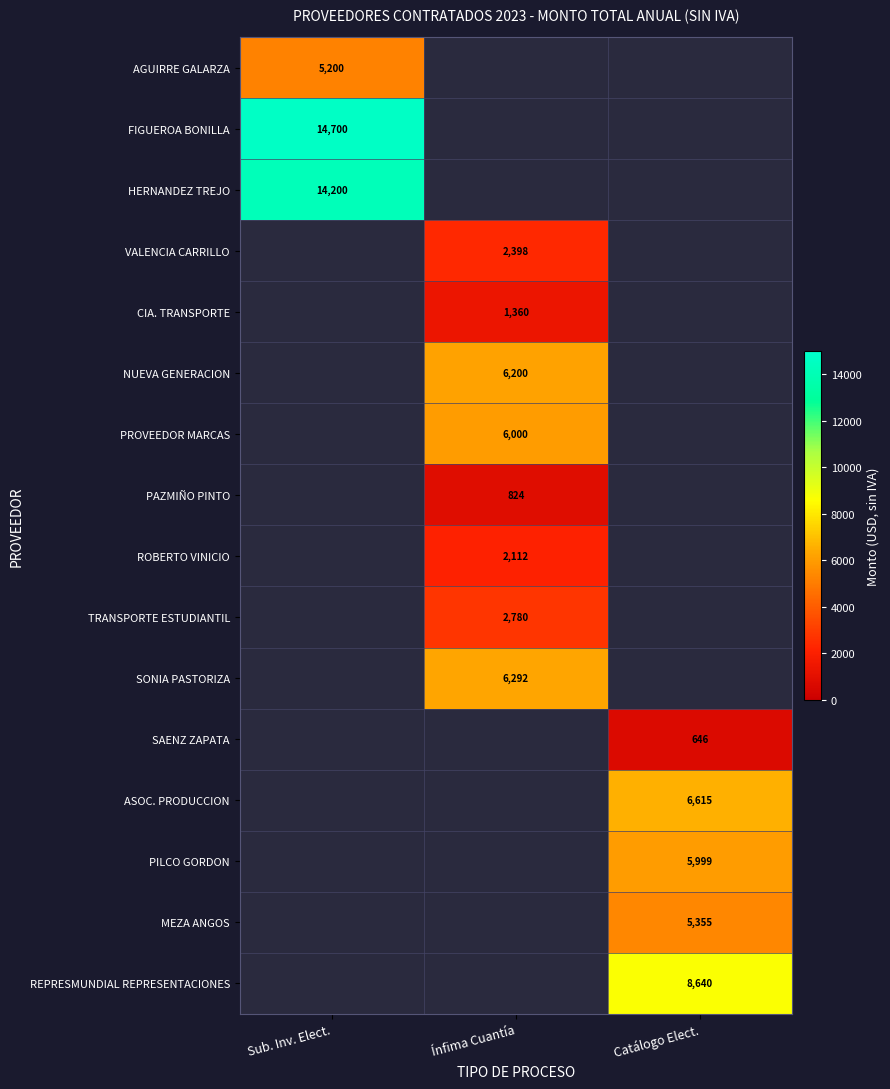

Is it true that SONIA PASTORIZA equals 2351 at Ínfima Cuantía?

False